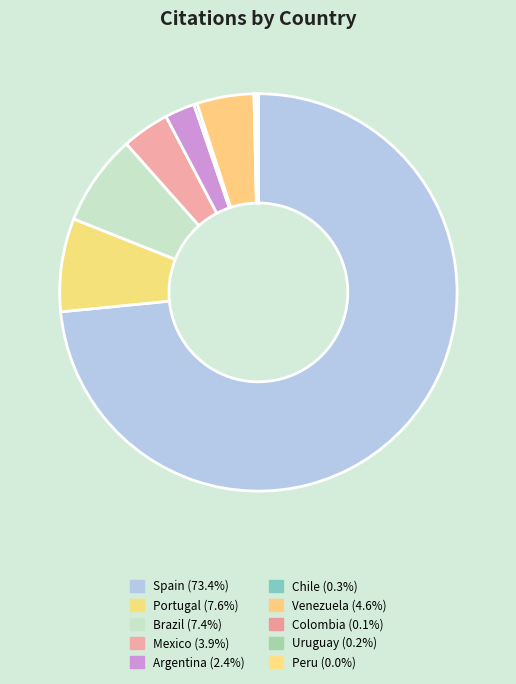

Which slice is the largest?

Spain